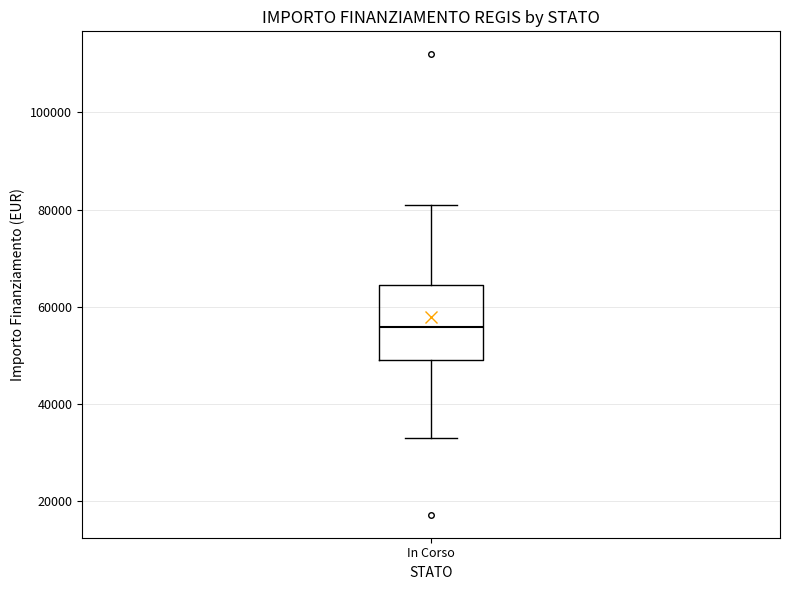

Read this box plot against the y-axis: the position of the median line, the range covered by the box, and the ends of both whiskers. The values are not printed on the chart, so give them approximately, as read against the axis.

median 56000, box 50000 to 64000, whiskers 32000 to 80000